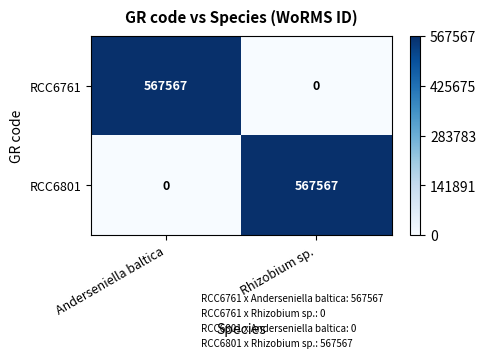

Reading left to right, transcribe all the data shown in this chart.

RCC6761: 567567	0
RCC6801: 0	567567